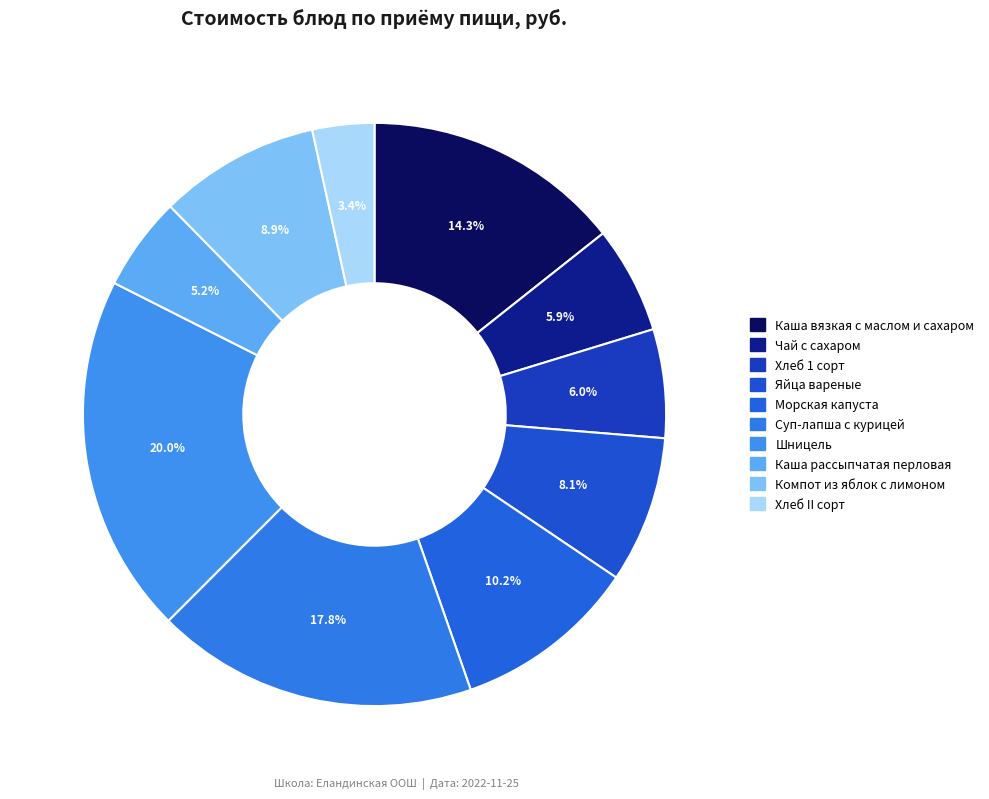

Is it true that Чай с сахаром is 6% of the pie?

True